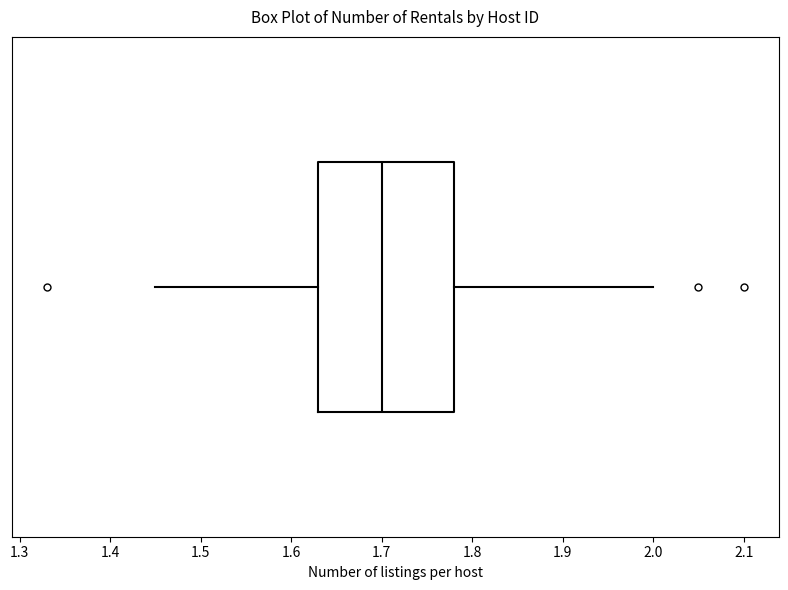

Read this box plot against the x-axis: the position of the median line, the range covered by the box, and the ends of both whiskers. The values are not printed on the chart, so give them approximately, as read against the axis.

median 1.70, box 1.63 to 1.78, whiskers 1.45 to 2.00